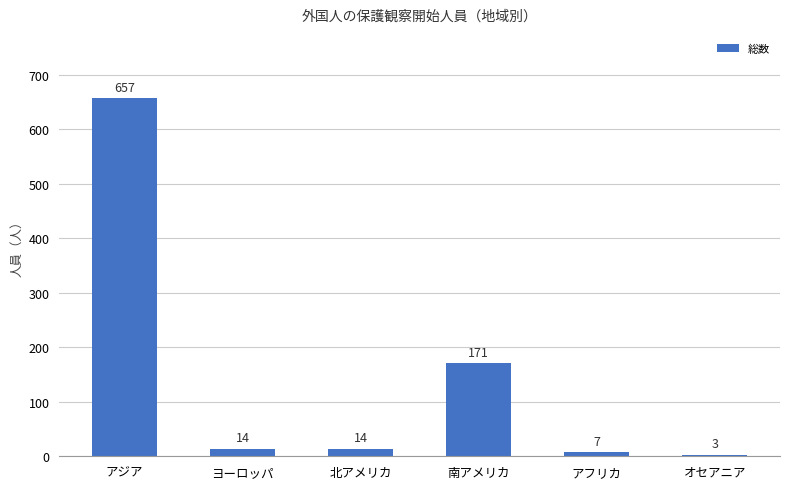

Reading right to left, extract all data points from this chart.

オセアニア=3	アフリカ=7	南アメリカ=171	北アメリカ=14	ヨーロッパ=14	アジア=657